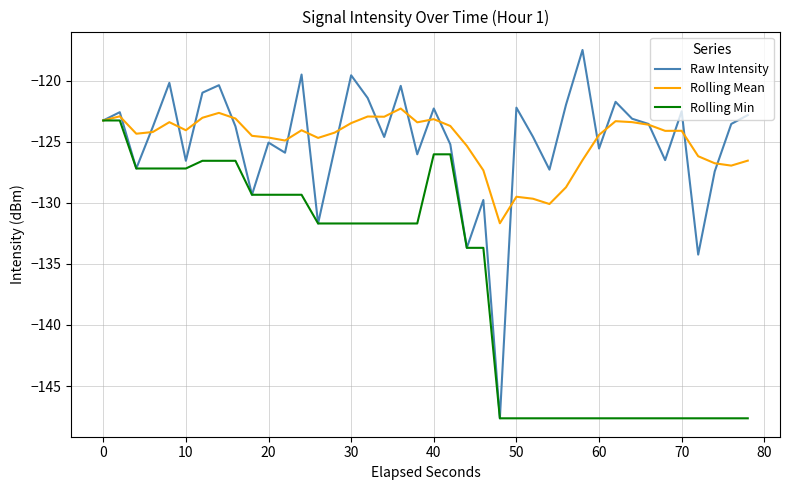

Which series has the largest range (max minus min)?

Raw Intensity